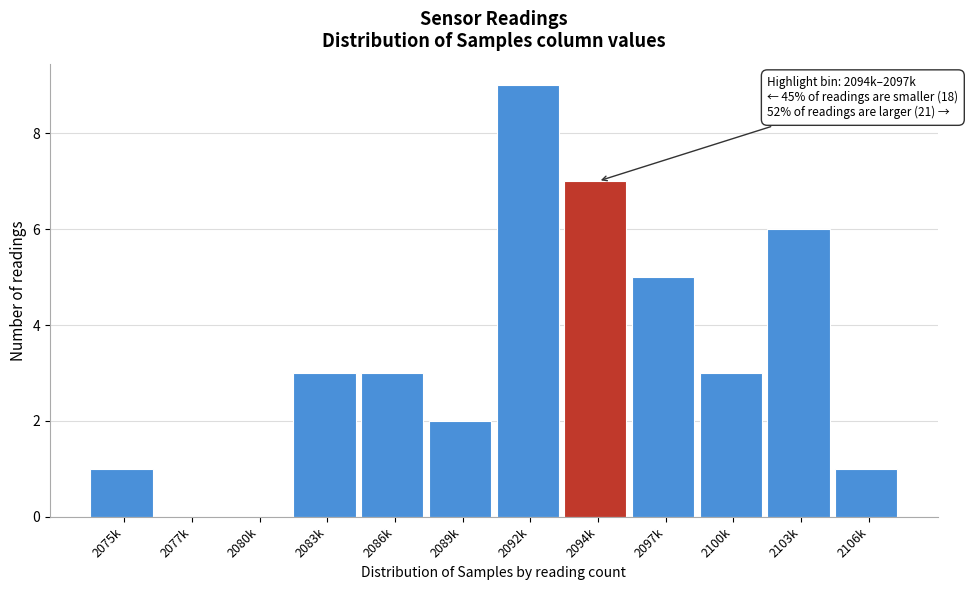

Reading left to right, list all the values displayed in this chart.

2075k=1	2077k=0	2080k=0	2083k=3	2086k=3	2089k=2	2092k=9	2094k=7	2097k=5	2100k=3	2103k=6	2106k=1